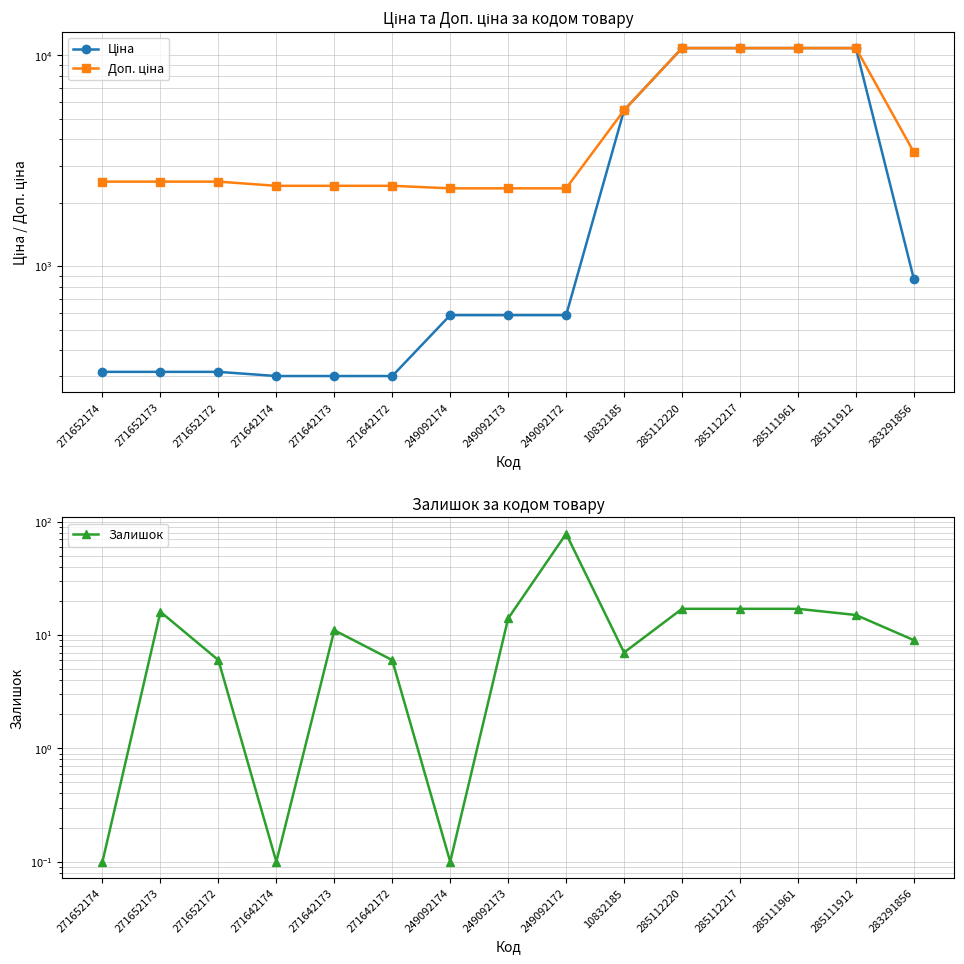

What is the label of the 9th point from the left?

249092172